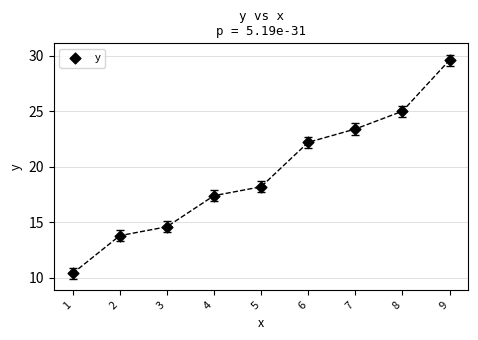

What Y value in the scatter plot is closest to 20?

18.2